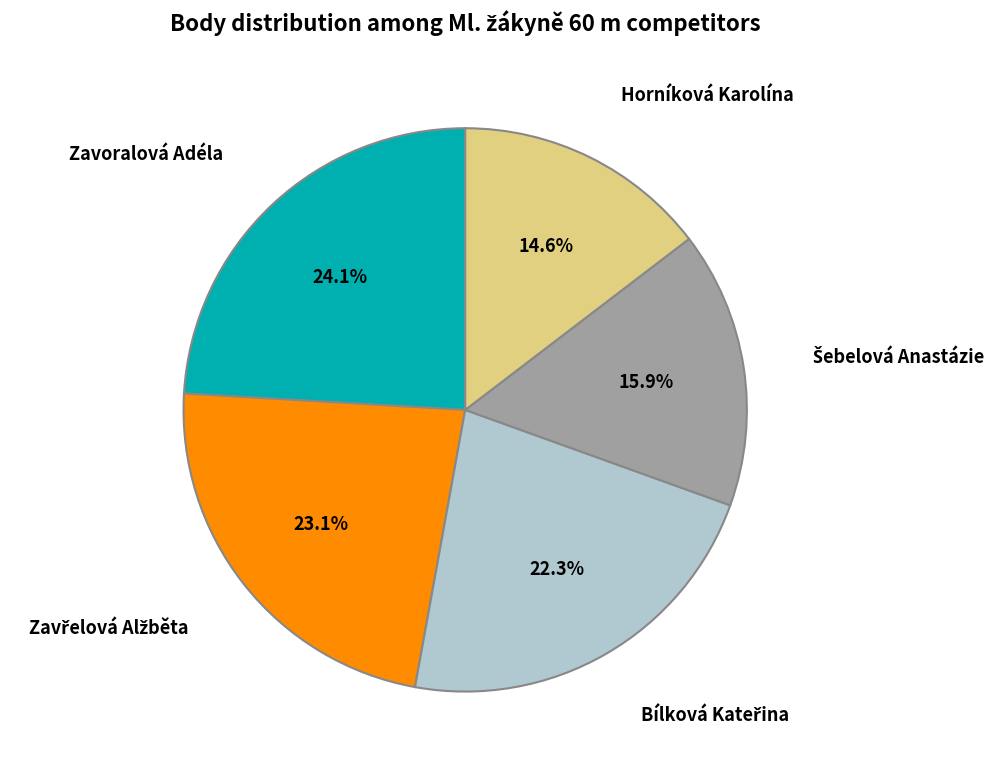

Is there a majority slice in this chart?

No